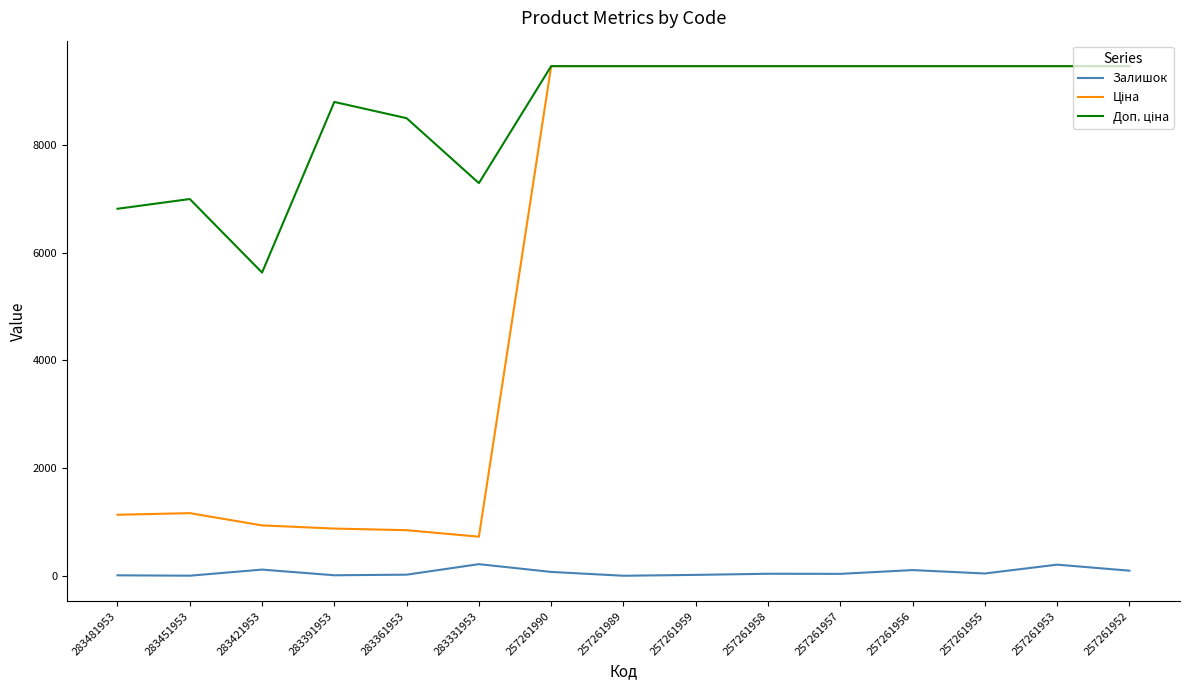

What is the maximum value for Залишок?

219.0